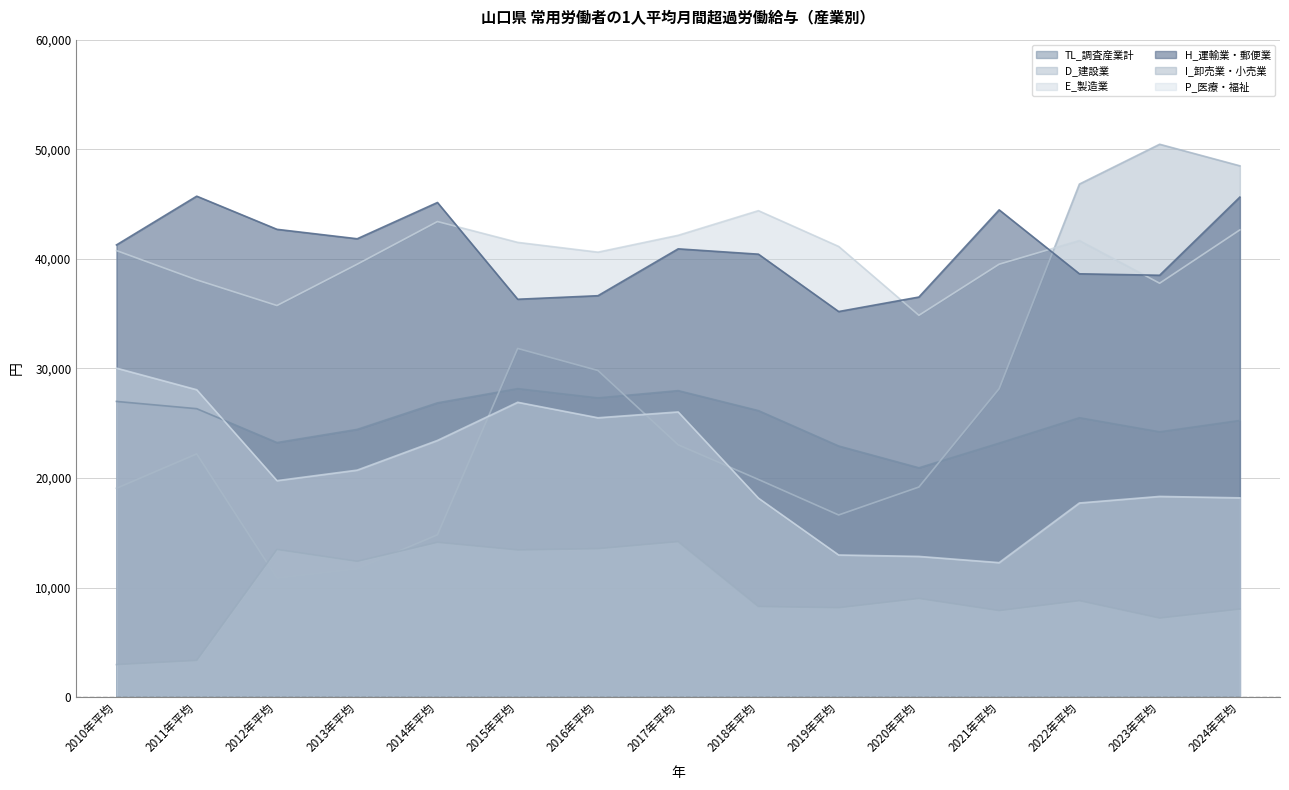

Which category has the highest value in the E_製造業 series?

2018年平均